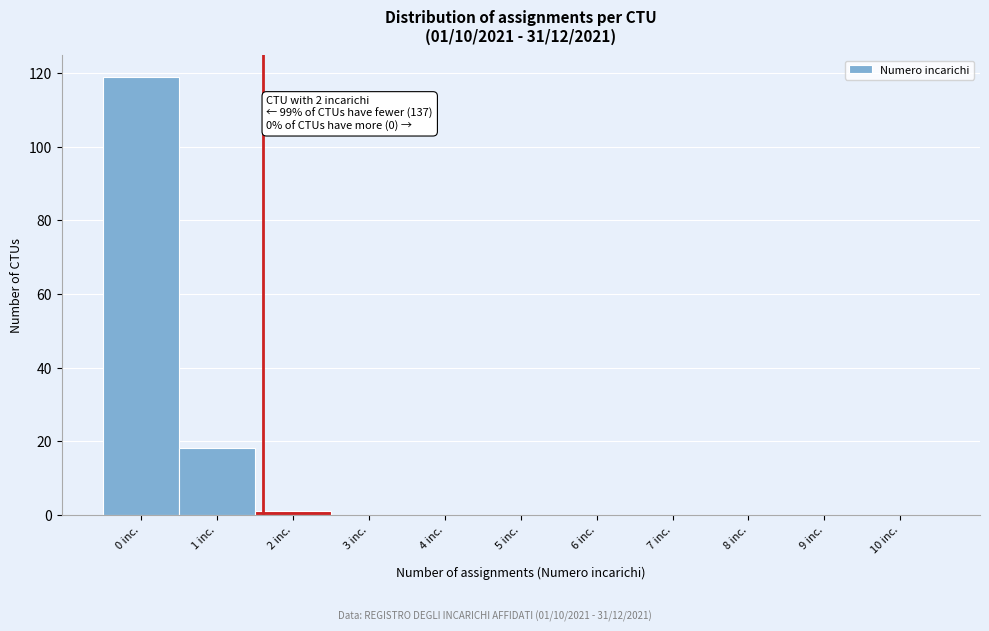

Reading left to right, transcribe all the data shown in this chart.

0 inc.=119	1 inc.=18	2 inc.=1	3 inc.=0	4 inc.=0	5 inc.=0	6 inc.=0	7 inc.=0	8 inc.=0	9 inc.=0	10 inc.=0